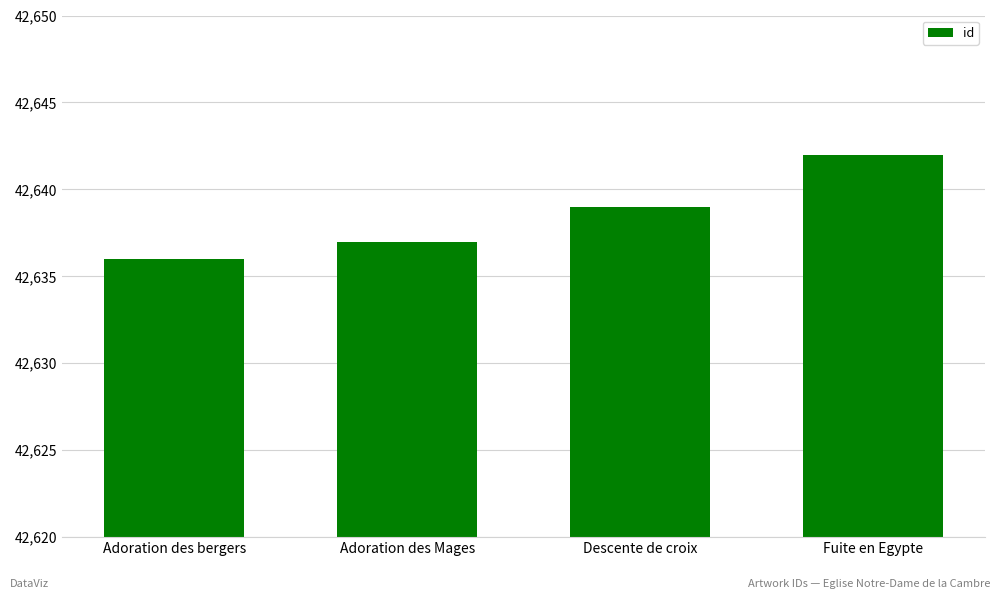

Is it true that the value at Adoration des bergers is 42636?

True